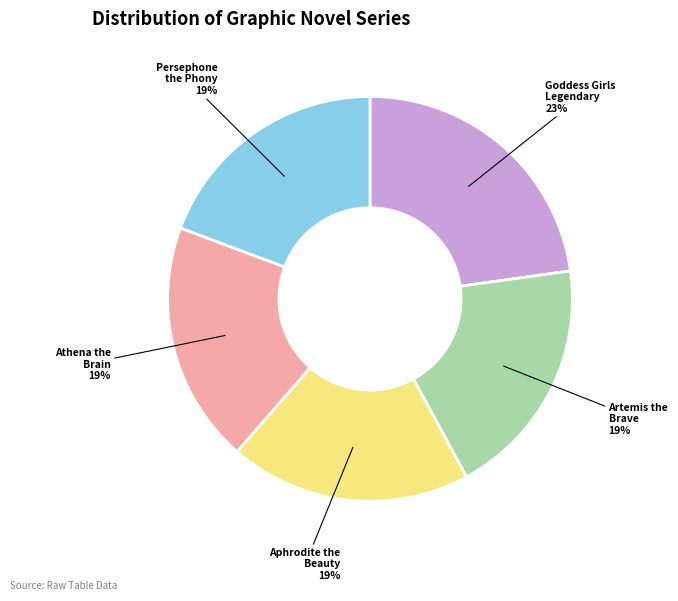

Count the number of slices in the pie.

5